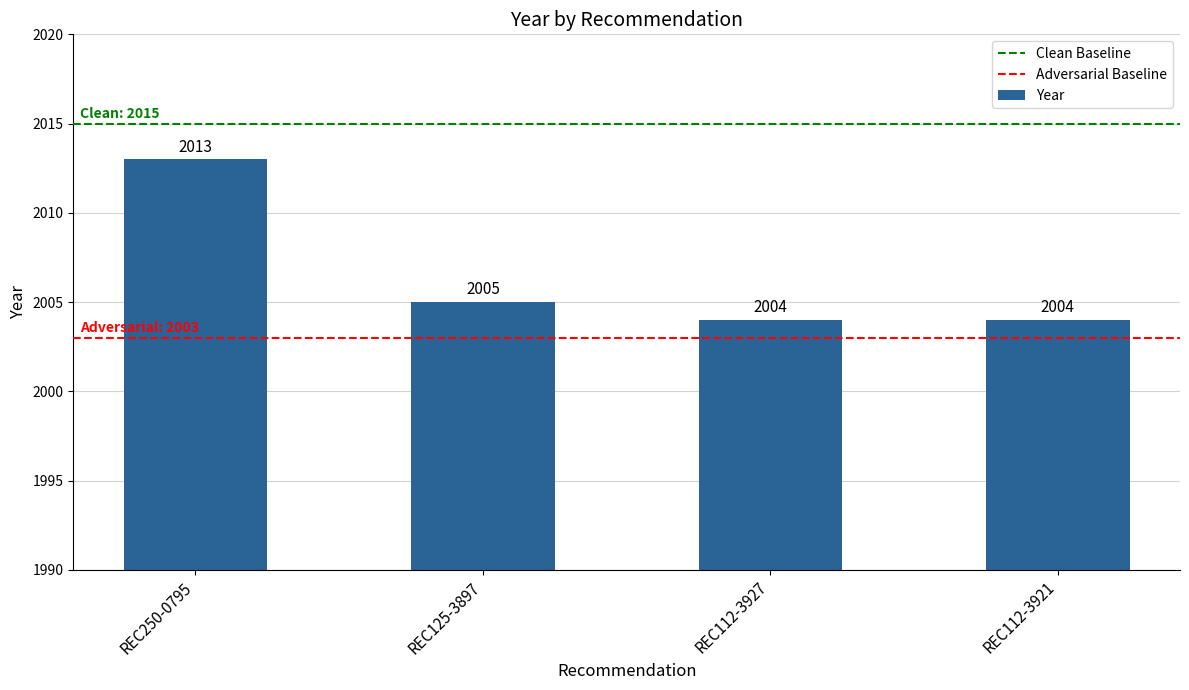

What is the smallest value displayed?

2004